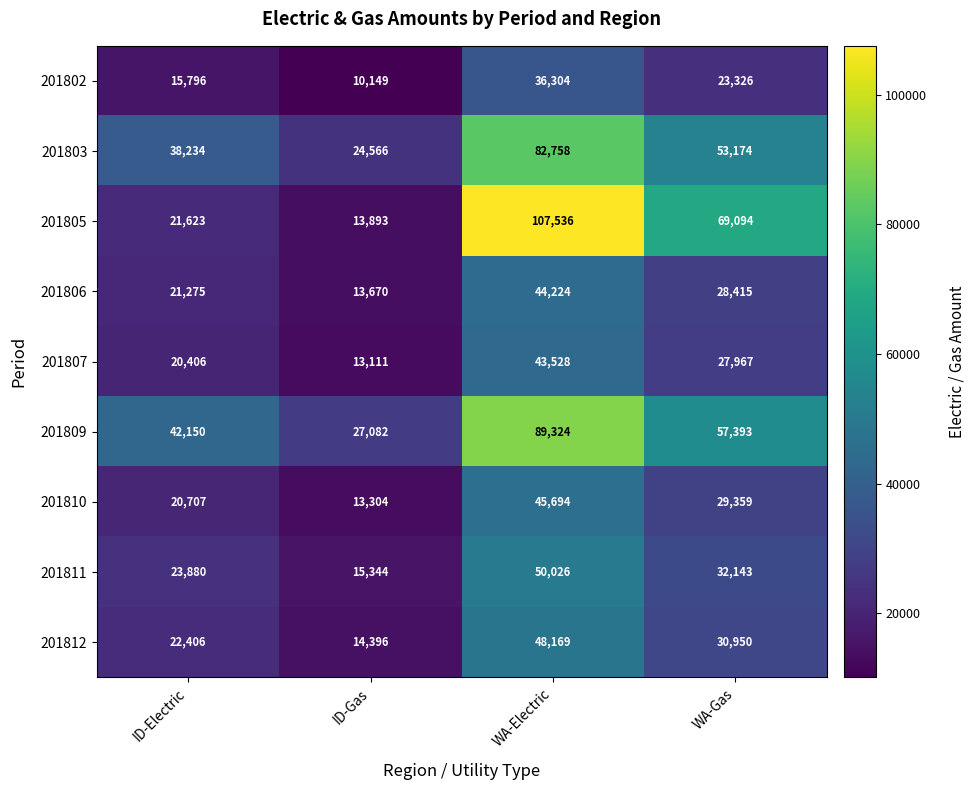

How many data points does each series have?

4